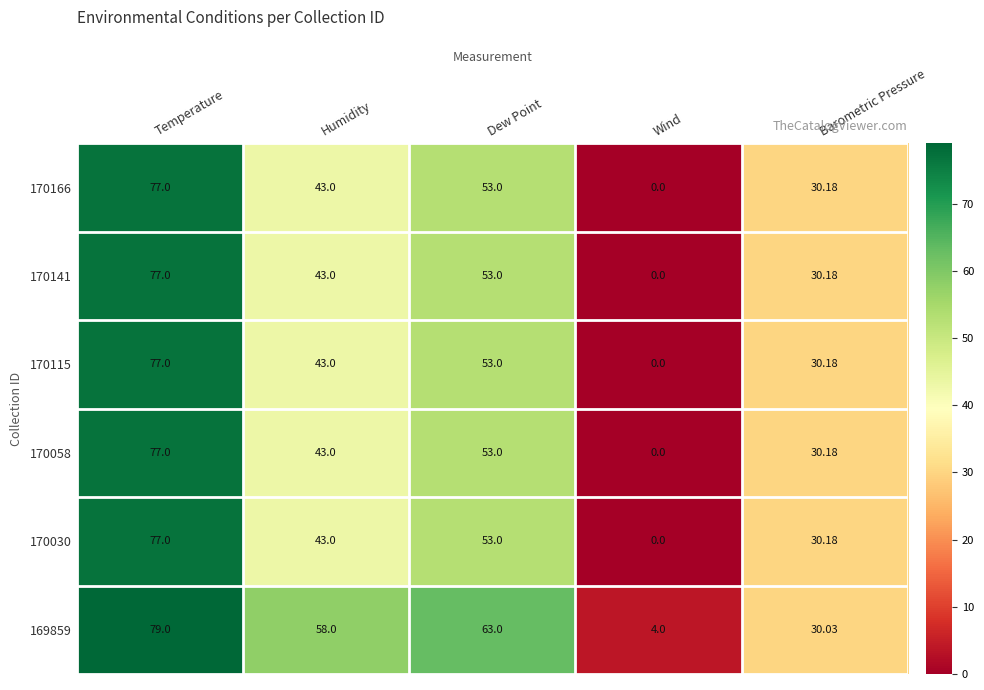

Is the value of 170141 at Dew Point greater than the value of 170058 at Humidity?

Yes